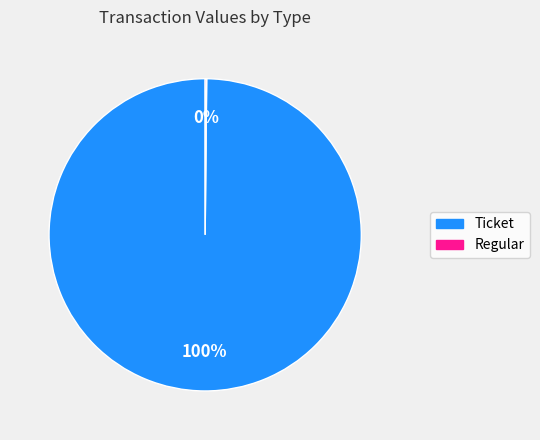

Which category has the biggest portion of the pie?

Ticket